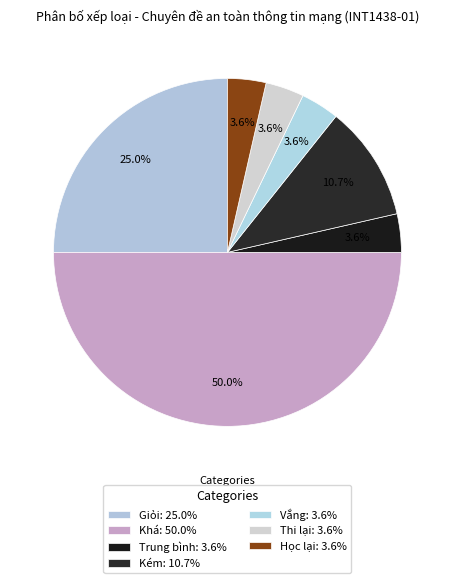

How many segments does this pie chart have?

7